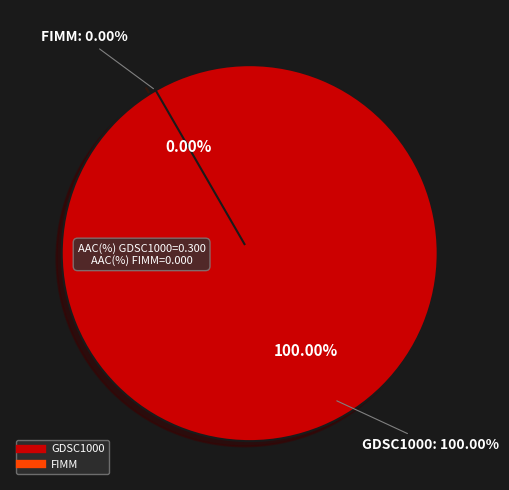

Is it true that GDSC1000 is 99% of the pie?

False